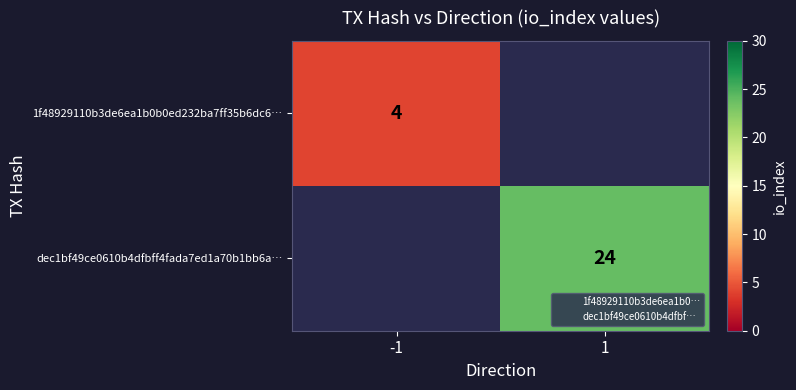

At 1, list the series in order from largest to smallest.

1f48929110b3de6ea1b0b0ed232ba7ff35b6dc6…, dec1bf49ce0610b4dfbff4fada7ed1a70b1bb6a…